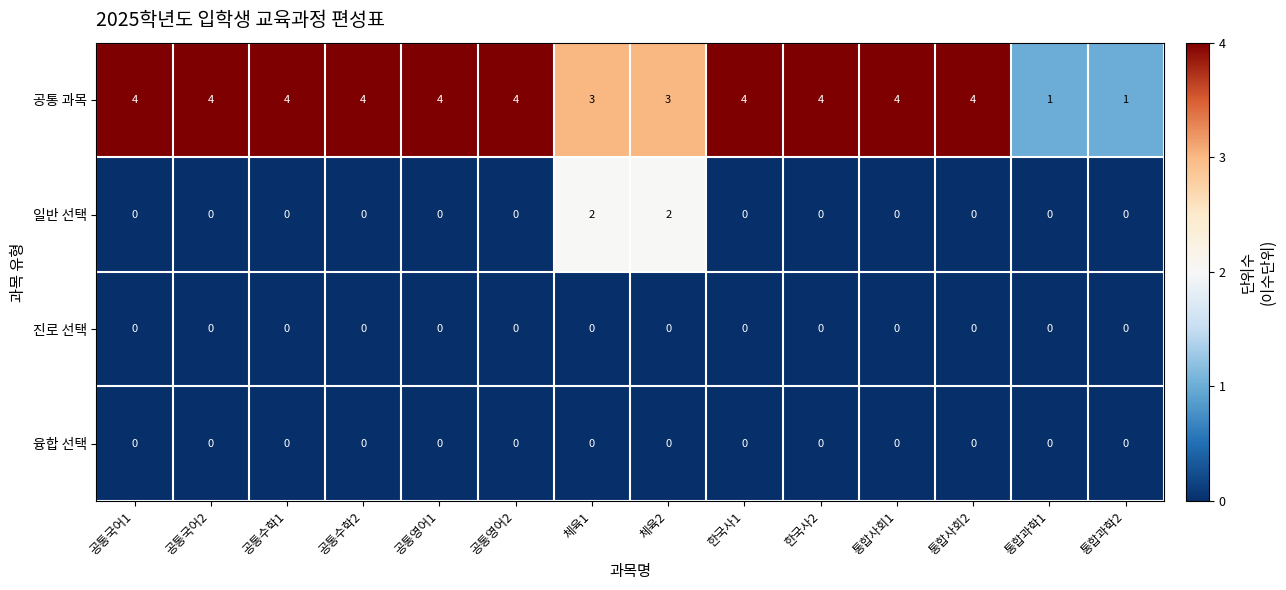

What is the total value across all series at 통합사회1?

4